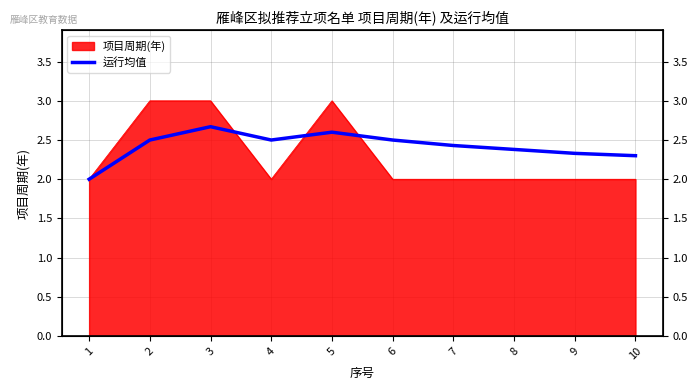

How many points are lower than both their immediate neighbors (excluding endpoints)?

1